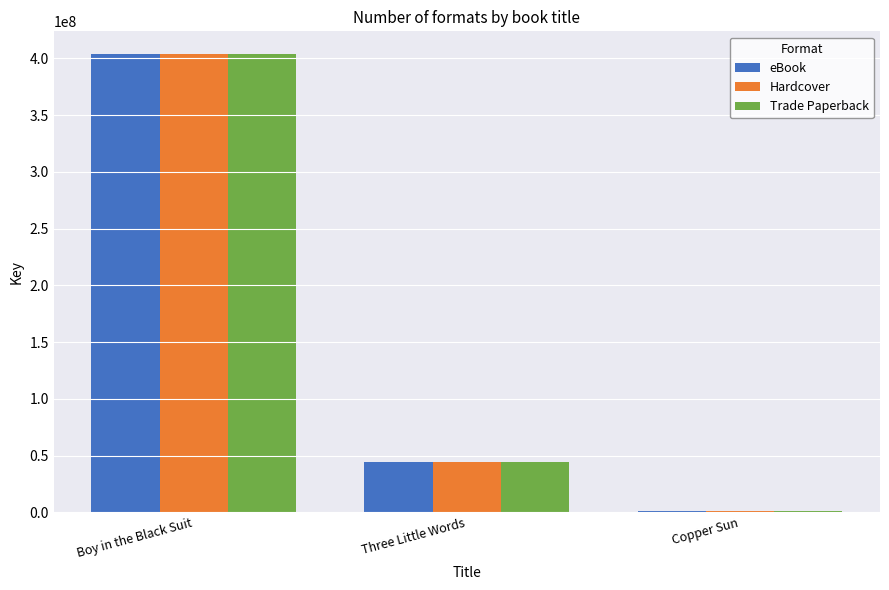

Which category has the highest value across all series?

Boy in the Black Suit